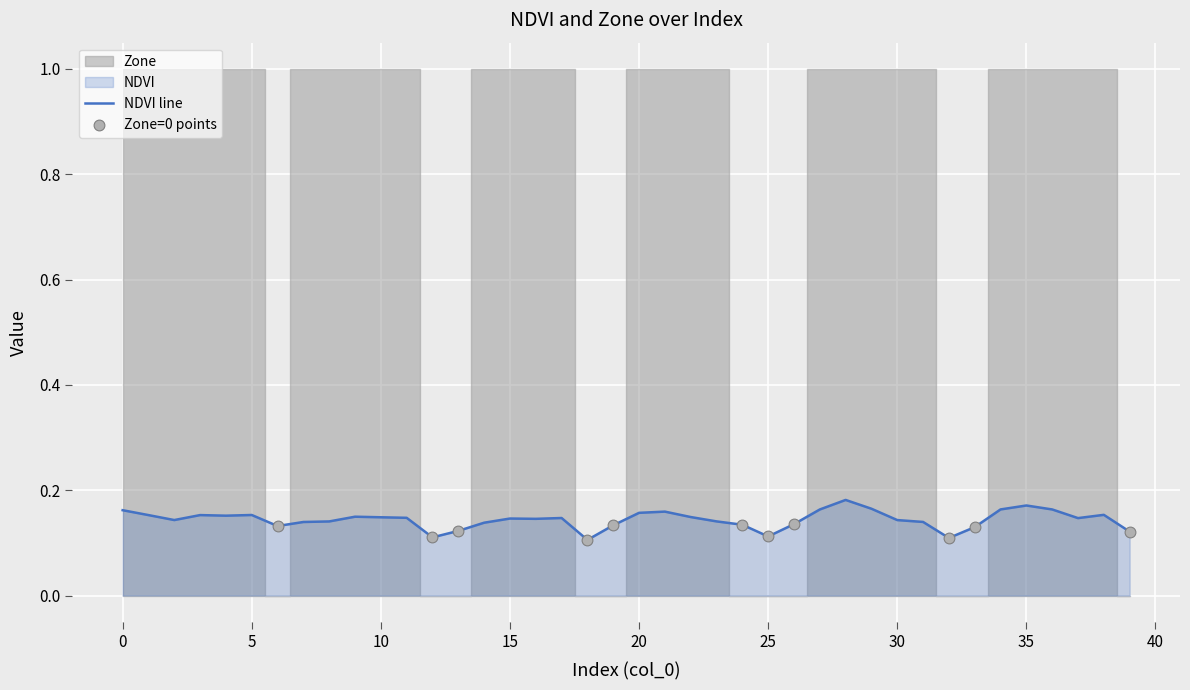

Between 21 and 3, which is larger?

21